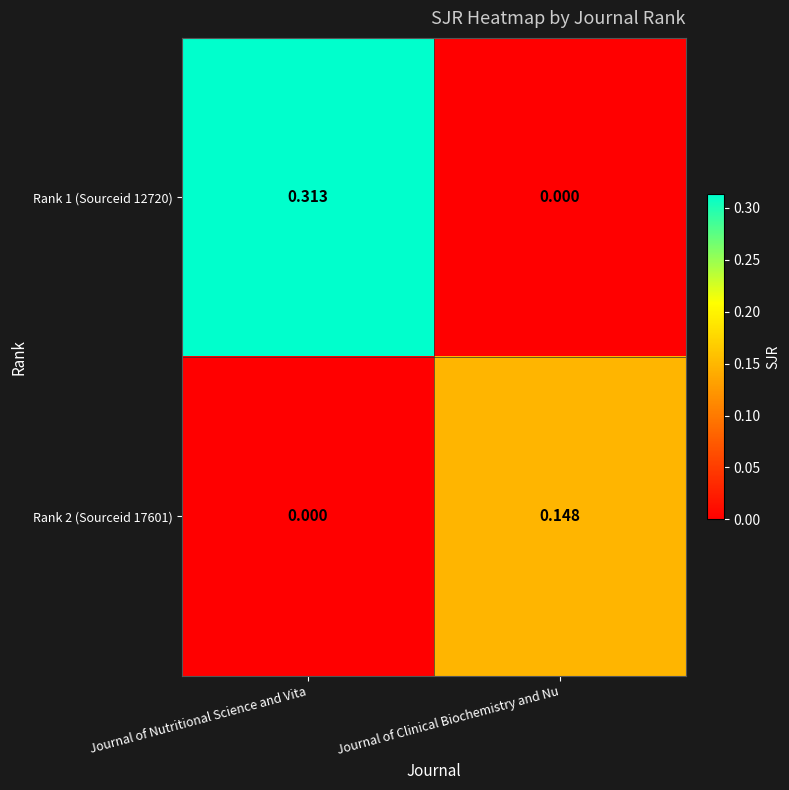

Where is Rank 1 (Sourceid 12720) nearest to the value 0?

Journal of Clinical Biochemistry and Nu